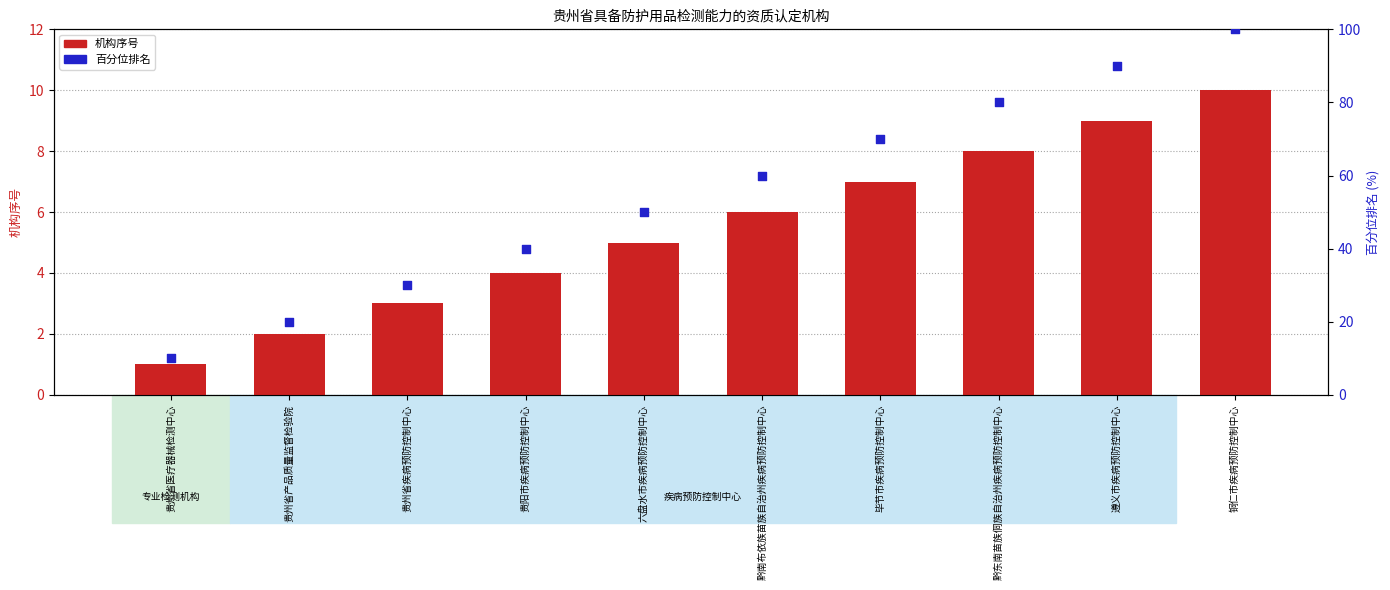

At which category is the sum across all series the highest?

铜仁市疾病预防控制中心